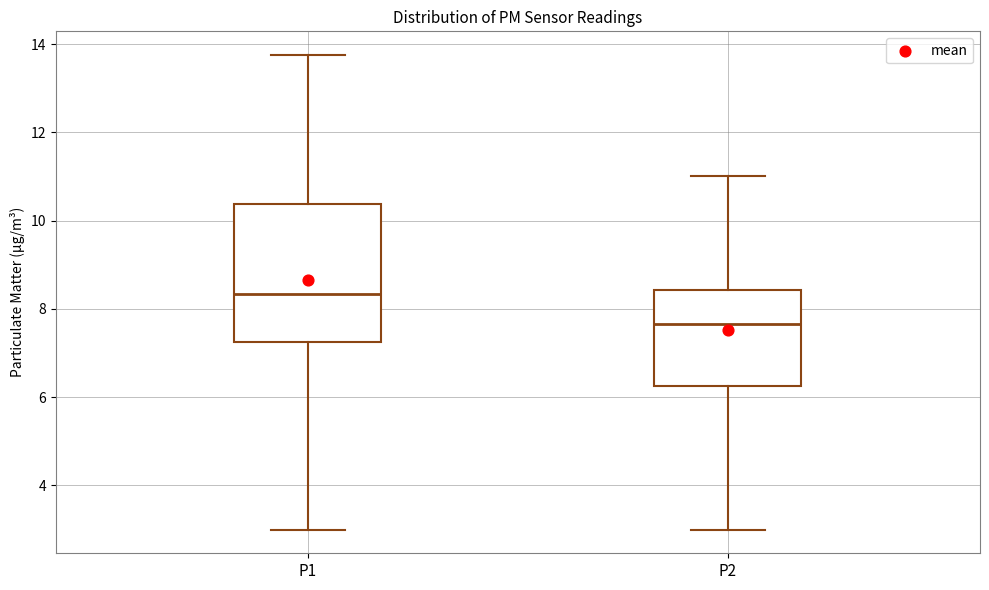

Where does the upper whisker of the box for P2 end on the y-axis? The values are not printed on the chart, so give them approximately, as read against the axis.

11.0